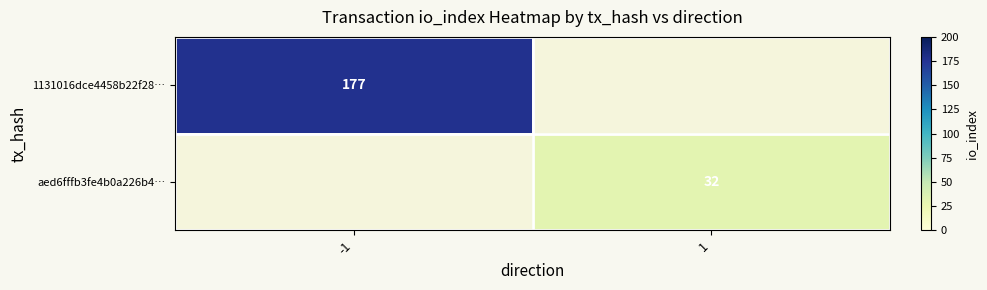

The 1131016dce4458b22f28… series shows 177 at -1. True or false?

True